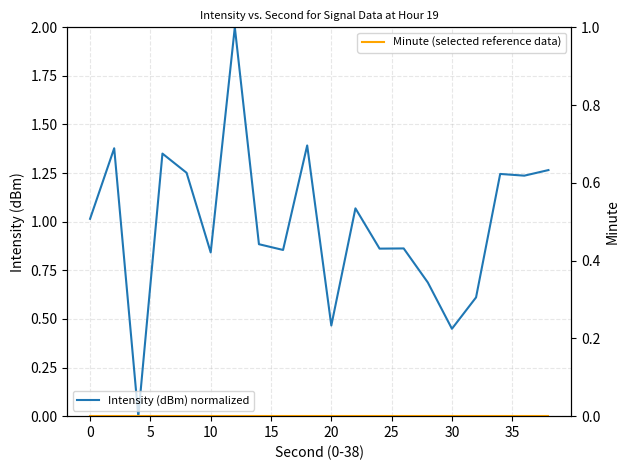

How many lines are shown in the chart?

2